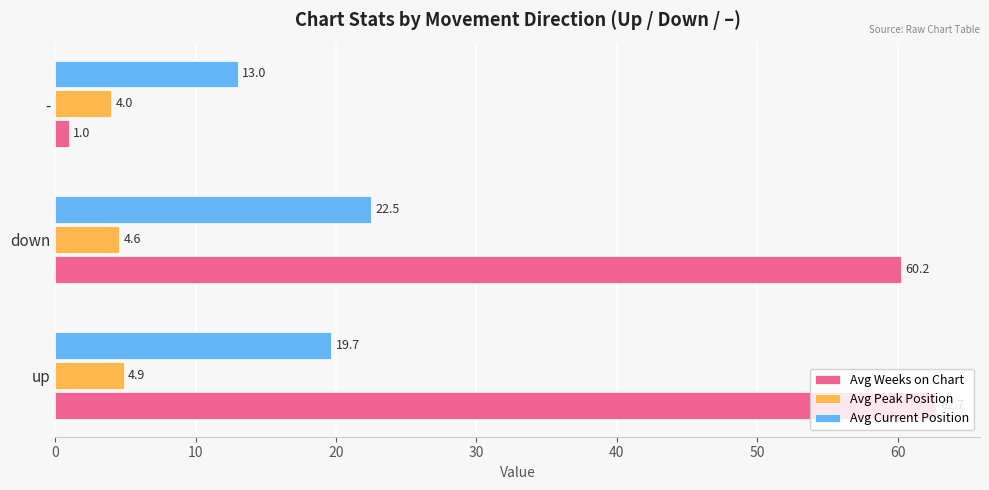

List the series in order of their peak value, lowest first.

Avg Peak Position, Avg Current Position, Avg Weeks on Chart